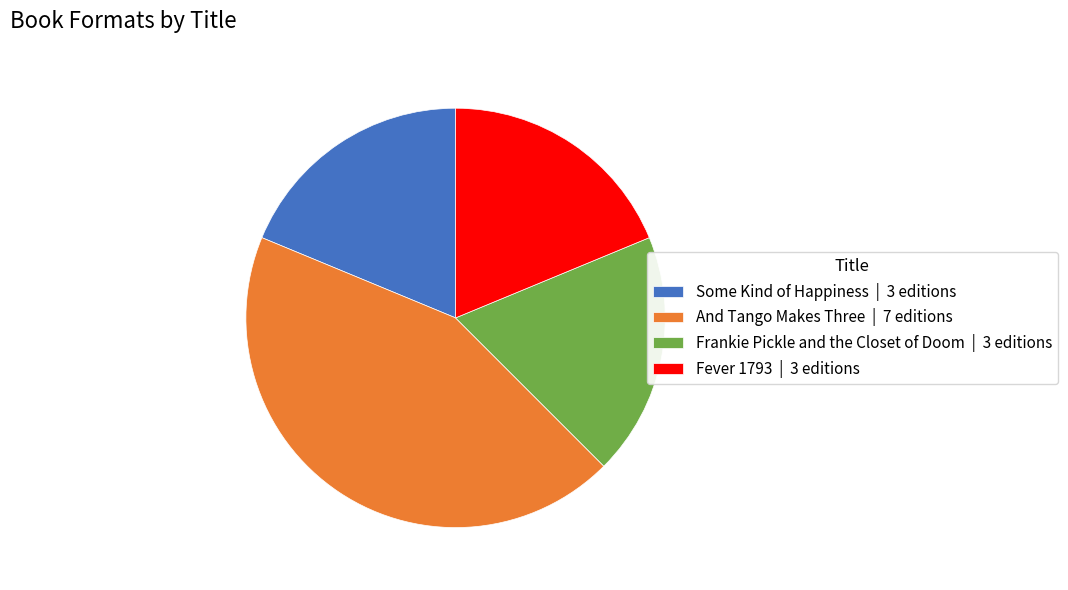

Does Fever 1793 | 3 editions account for over 50% of the chart?

No